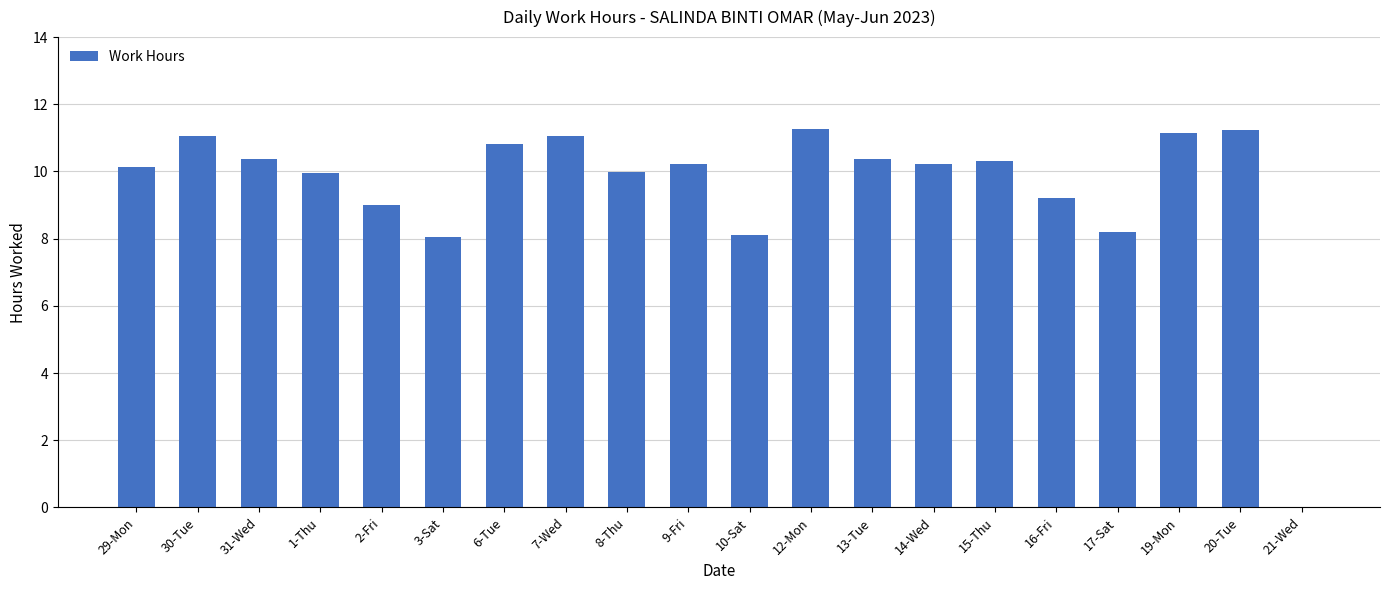

What is the sum of the values at 30-Tue and 9-Fri?

21.3